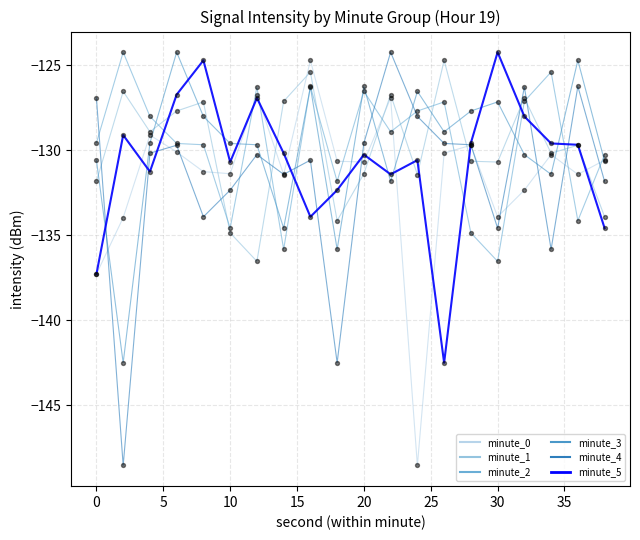

What is the lowest value of the minute_1 series?

-136.5